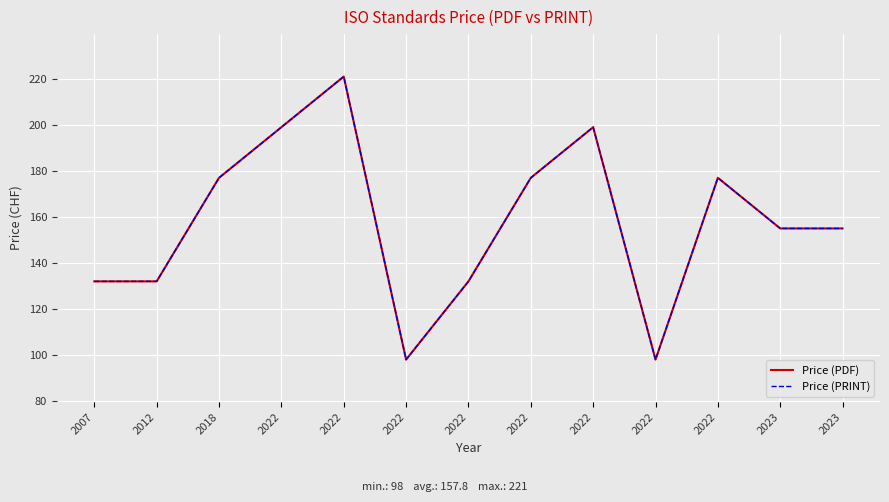

True or false: Price (PRINT) has more than 1 points higher than both neighbors.

True